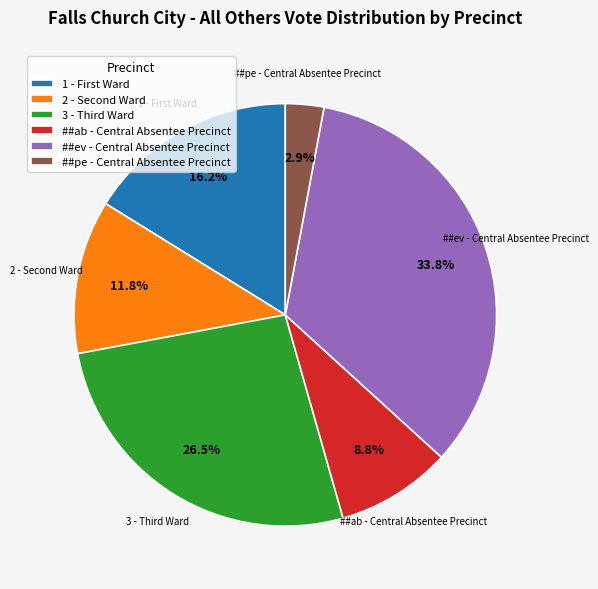

Is there any slice that represents more than half of the pie?

No